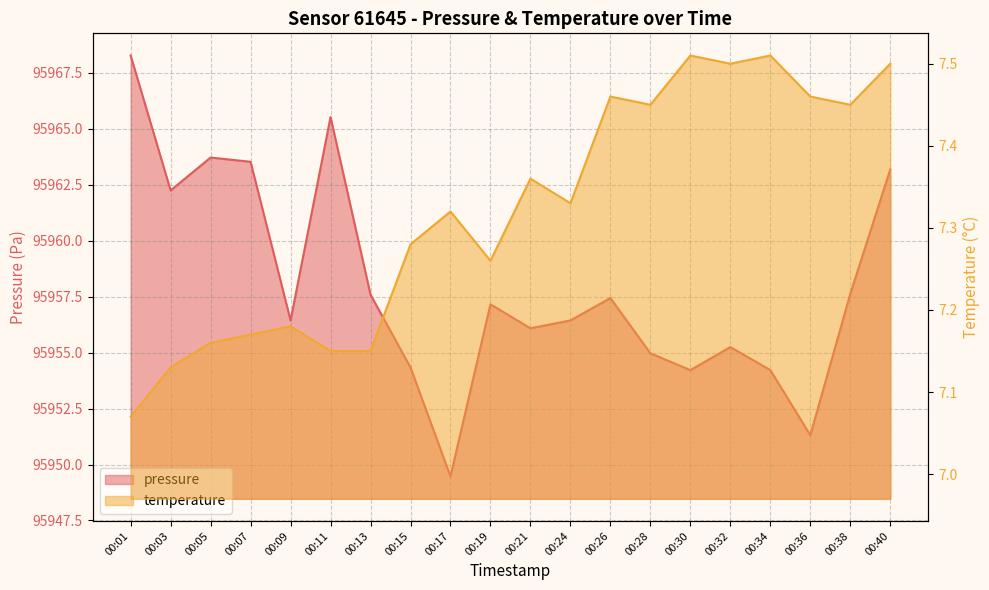

How many lines are shown in the chart?

2